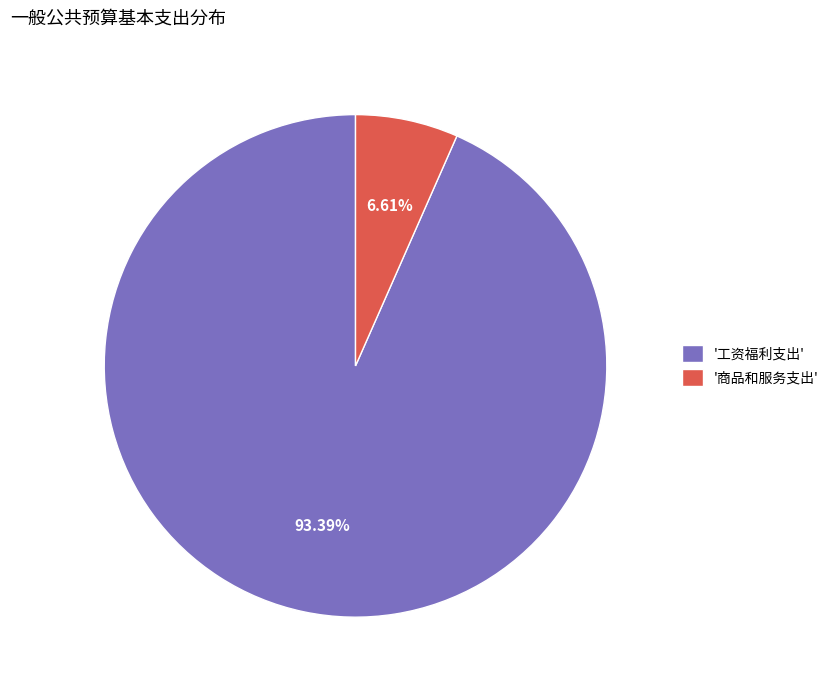

Between '商品和服务支出' and '工资福利支出', which is larger?

'工资福利支出'